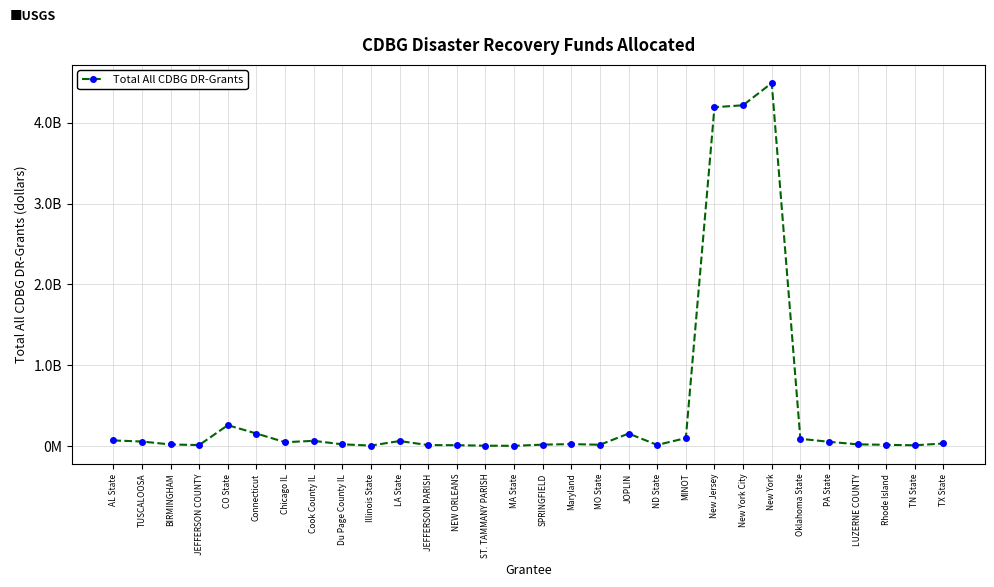

Where does the data first go above 36380686?

AL State